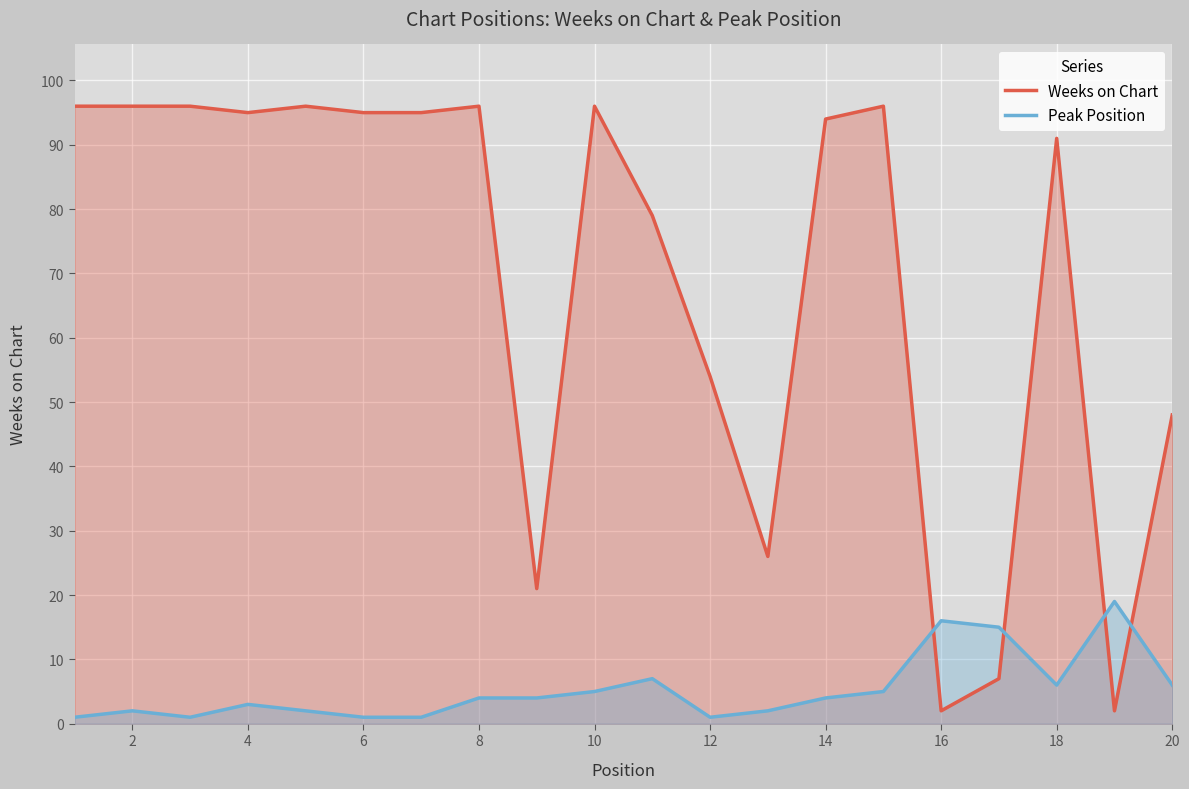

Which series has the widest spread of values?

Weeks on Chart